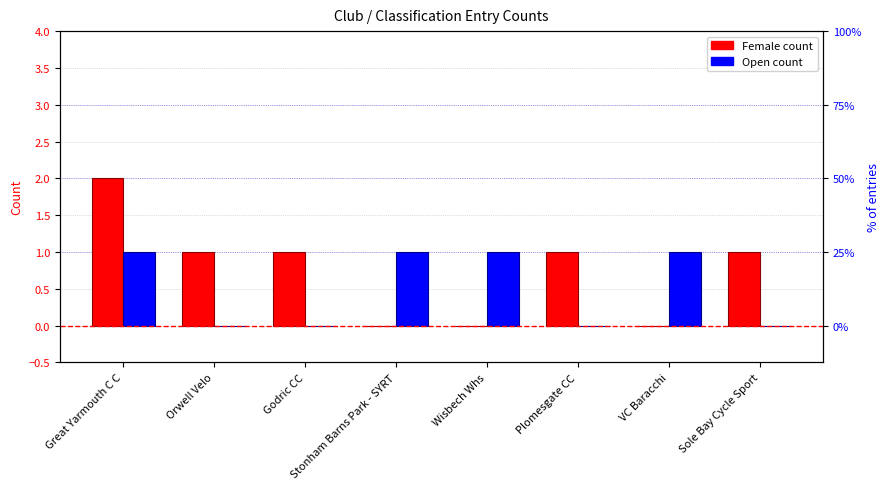

List the series in order of their overall mean, lowest first.

Open, Female